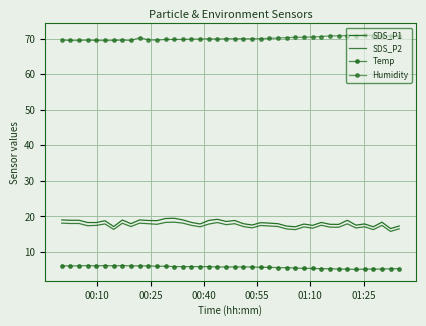

What is the lowest value of the Humidity series?

69.5